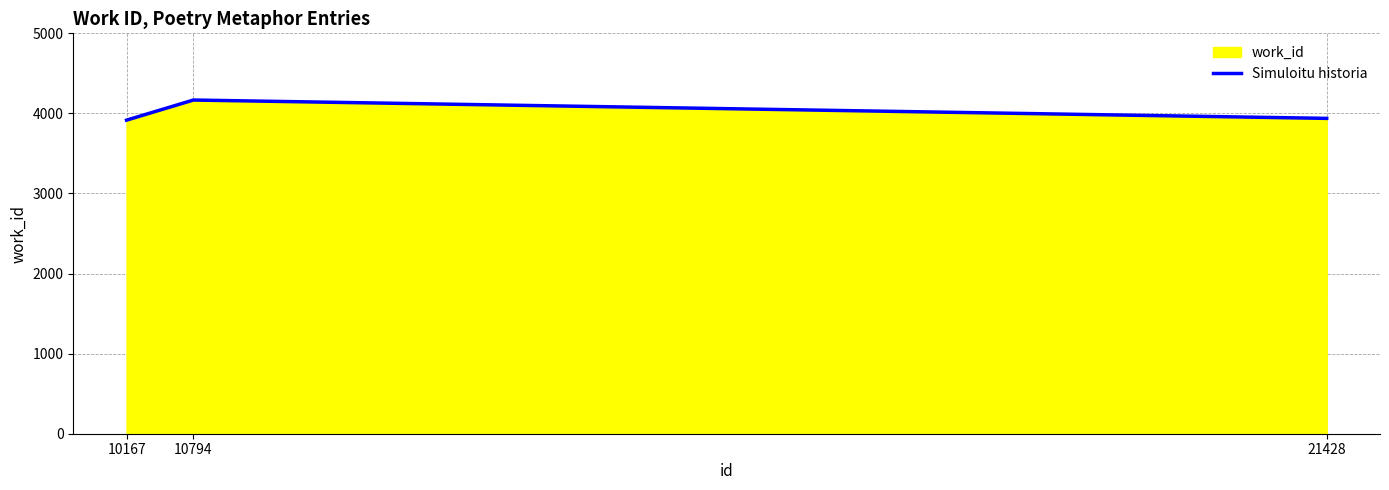

The value at 10794 is 5438. True or false?

False